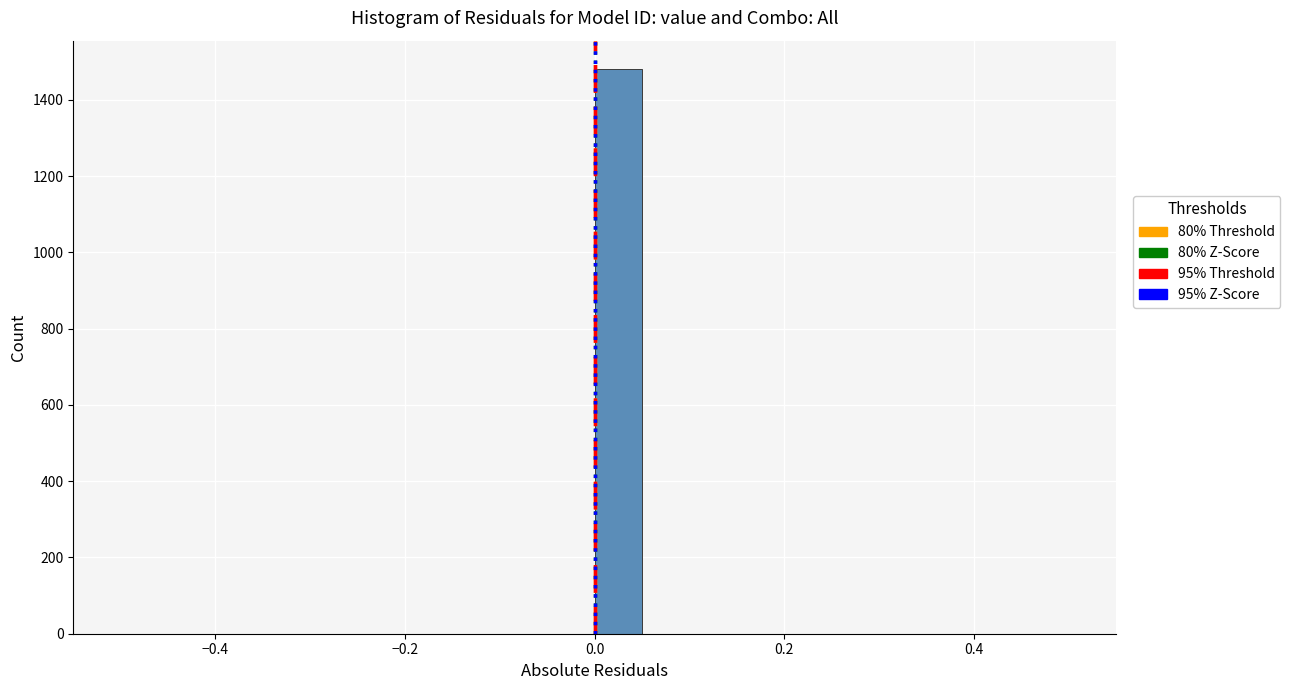

Around what value on the x-axis is the tallest bar? Give the approximate position of its centre, as read against the axis.

0.02